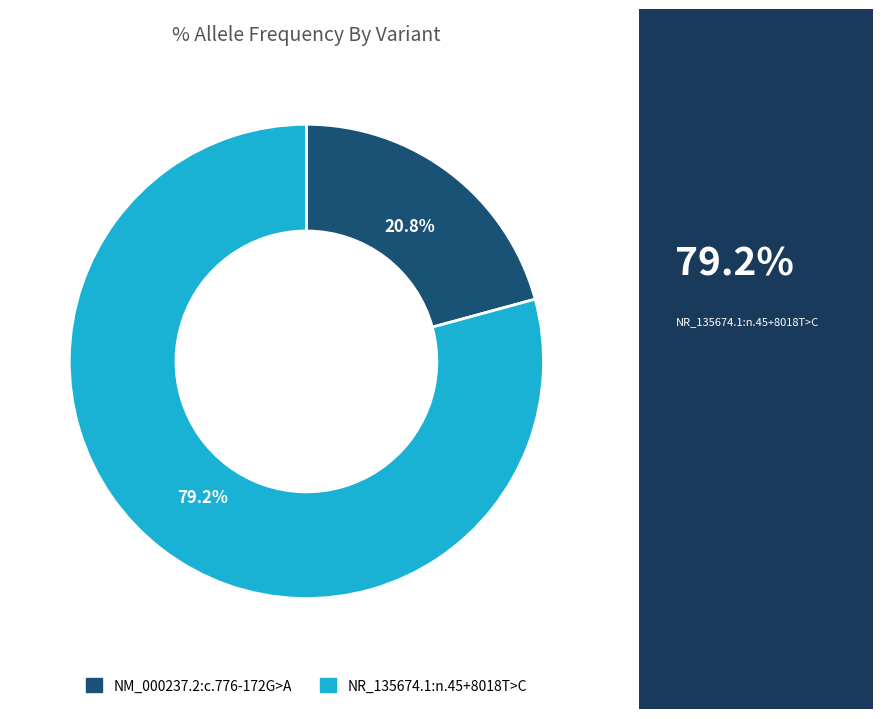

To the nearest percent, what portion does NM_000237.2:c.776-172G>A represent?

21%